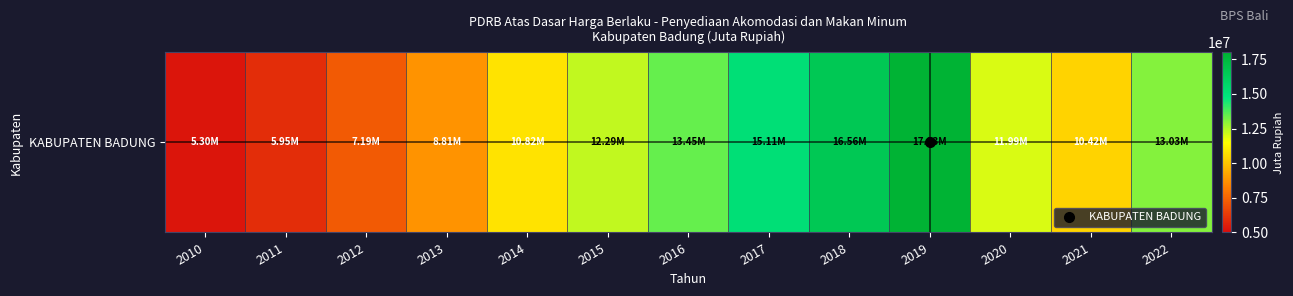

What is the ratio of the value at 2011 to the value at 2016?

0.4